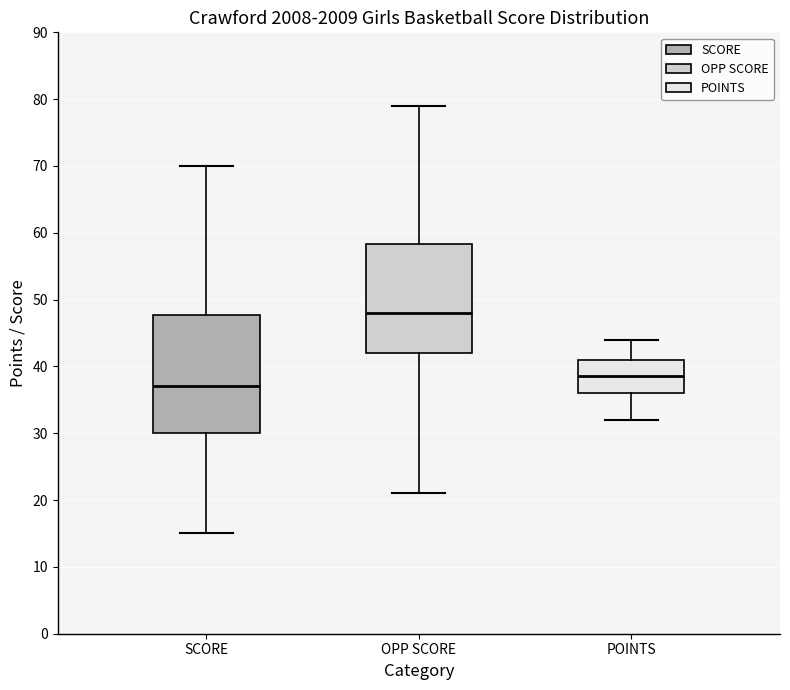

Reading left to right, read every box against the y-axis: the position of its median line, the range the box covers, and the ends of its whiskers. The values are not printed on the chart, so give them approximately, as read against the axis.

SCORE: median 37, box 30 to 48, whiskers 15 to 70
OPP SCORE: median 48, box 42 to 58, whiskers 21 to 79
POINTS: median 39, box 36 to 41, whiskers 32 to 44